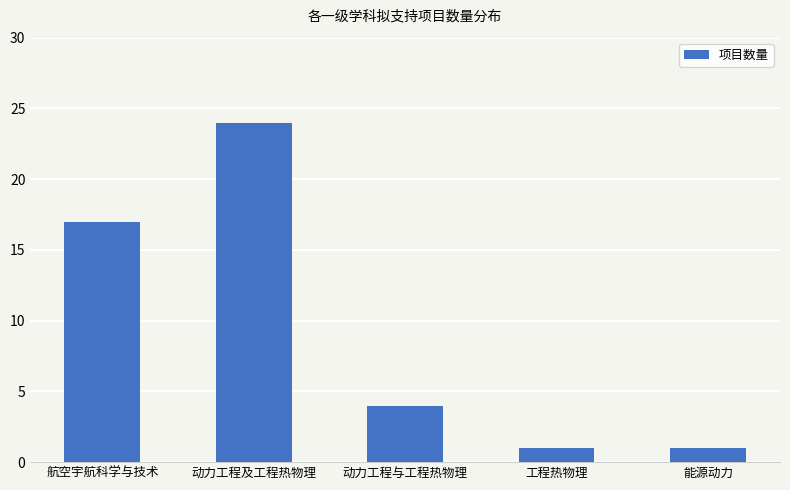

What is the label of the 5th bar from the right?

航空宇航科学与技术